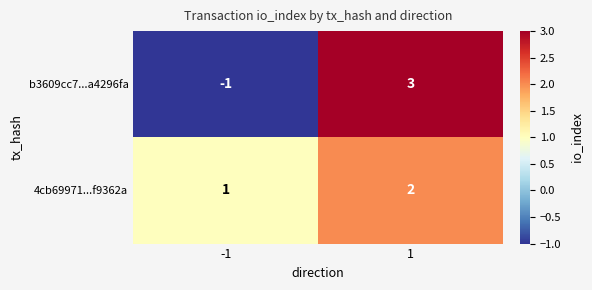

How many categories are shown in the chart?

2